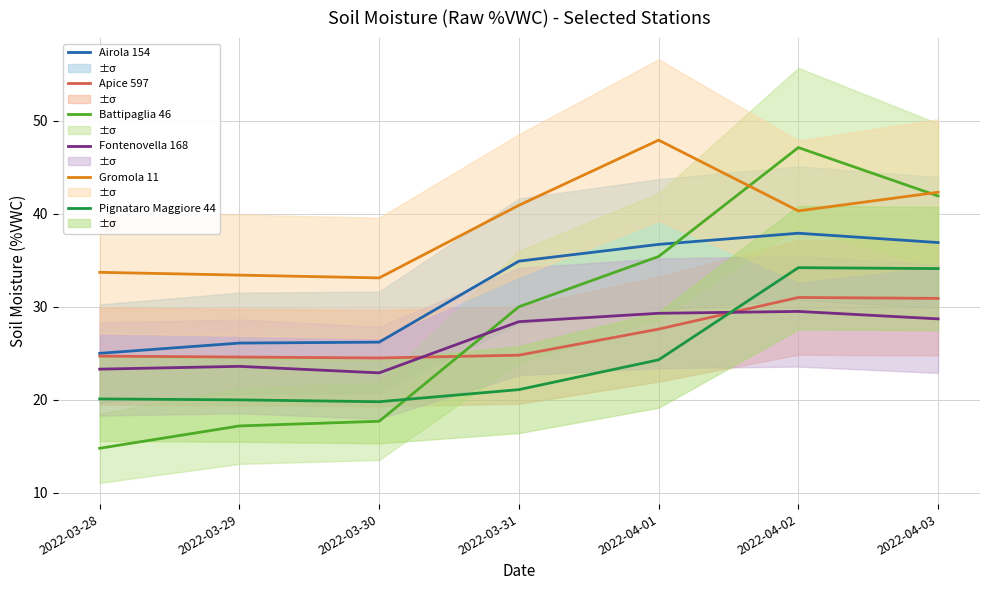

What is the total value across all series at 2022-03-28?

141.6